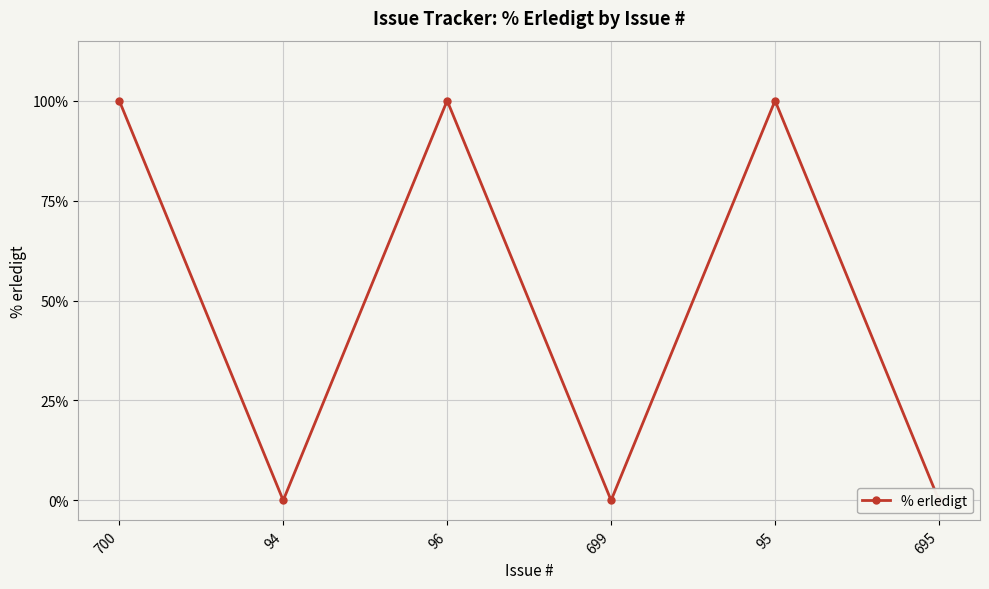

List the labels in order of value, largest first.

700, 96, 95, 94, 699, 695